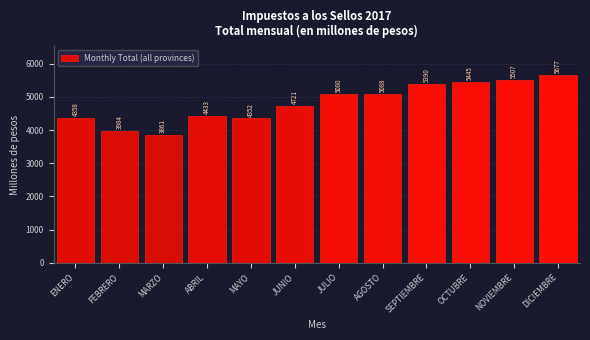

Is it true that the value at MAYO is 6358.8?

False